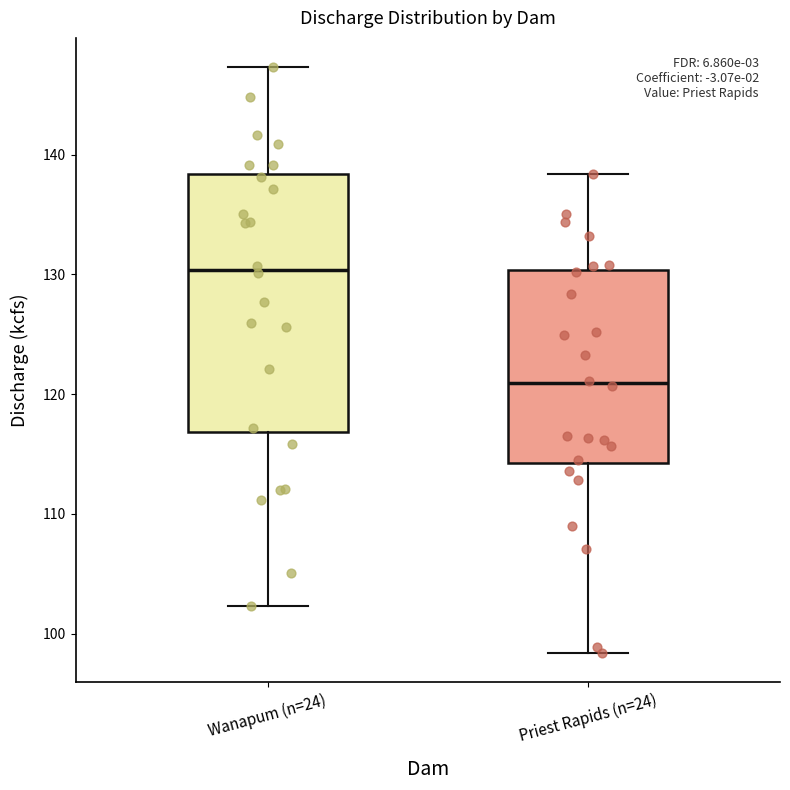

Where does the median line of the box for Wanapum (n=24) sit on the y-axis? The values are not printed on the chart, so give them approximately, as read against the axis.

130